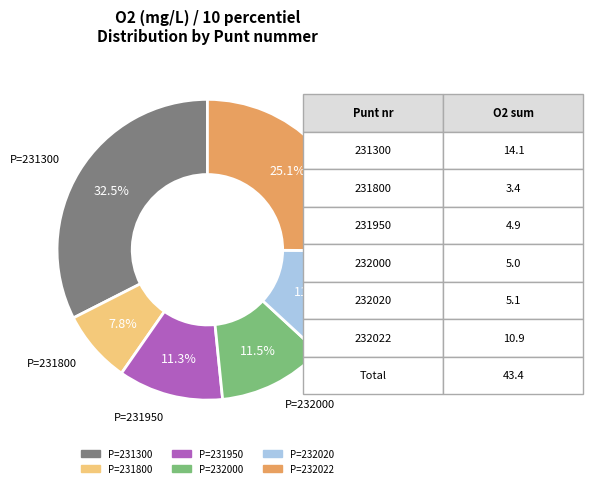

Count the number of slices in the pie.

6